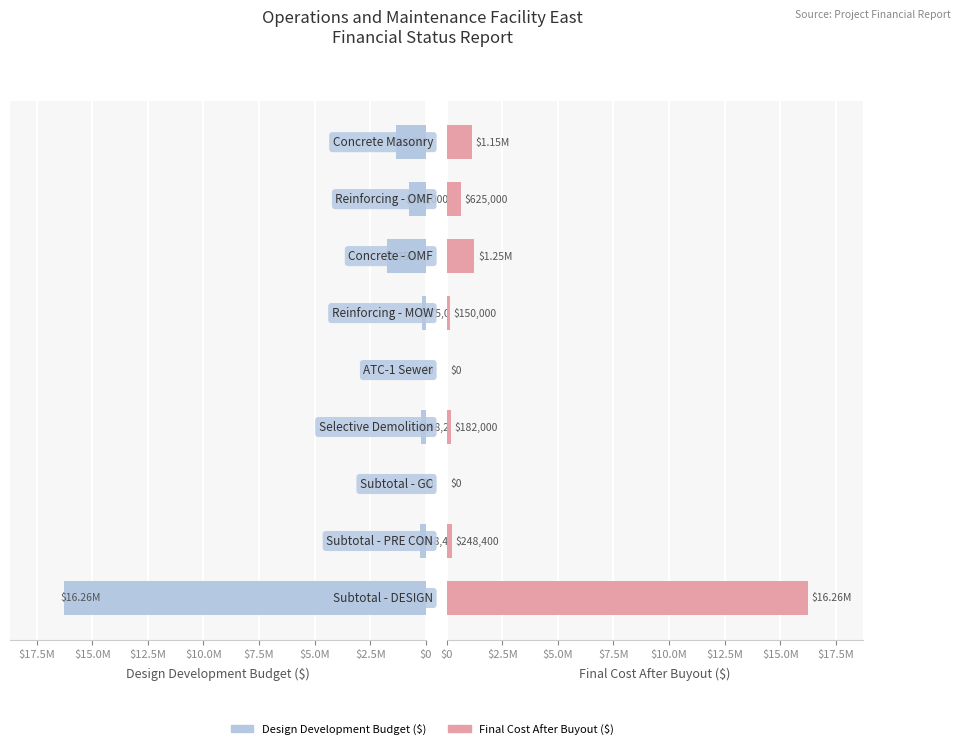

Is it true that Final Cost After Buyout ($) equals 104102 at $7.5M?

False